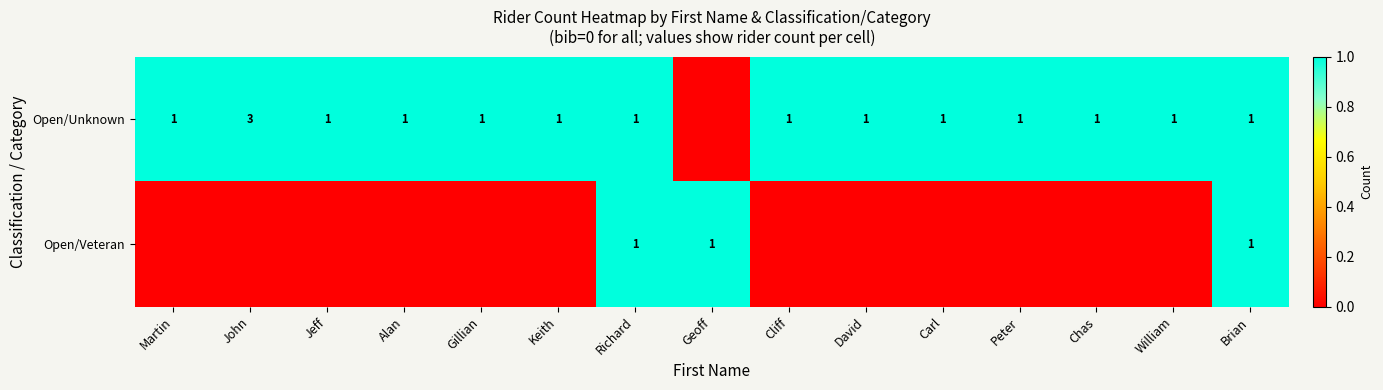

Is it true that row_1 equals 1 at Cliff?

False